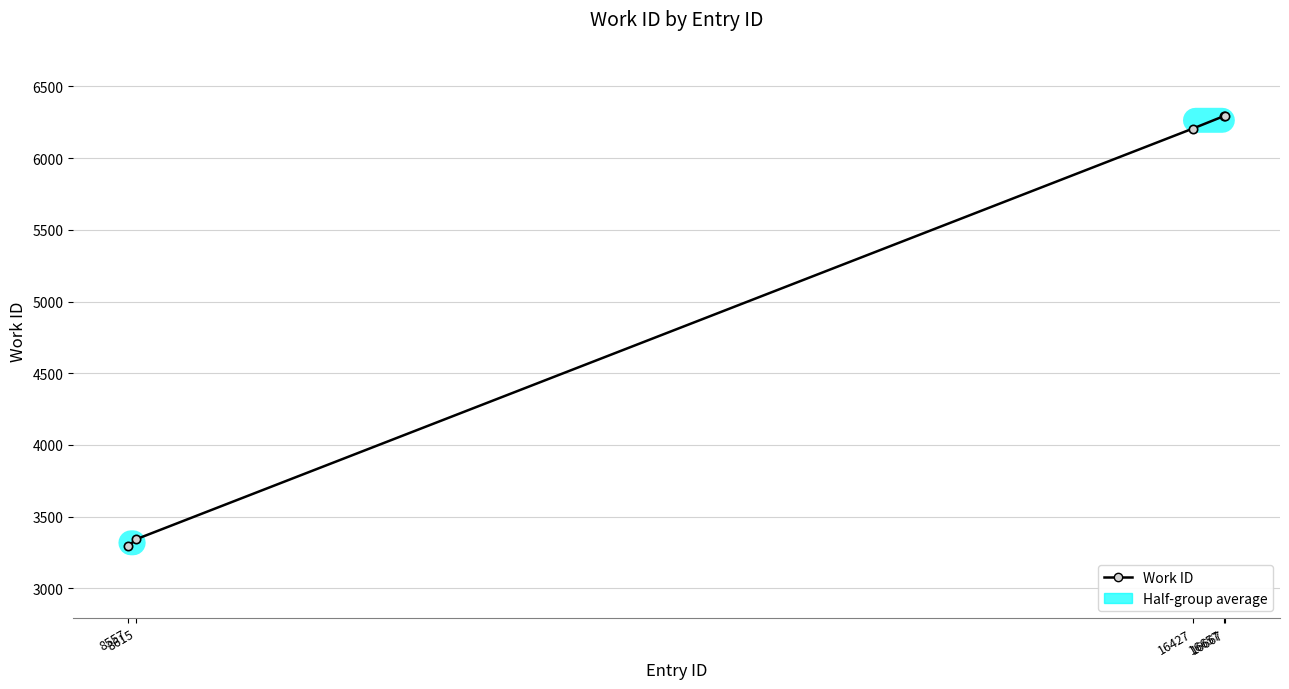

What is the value of the 4th point from the left?

6293